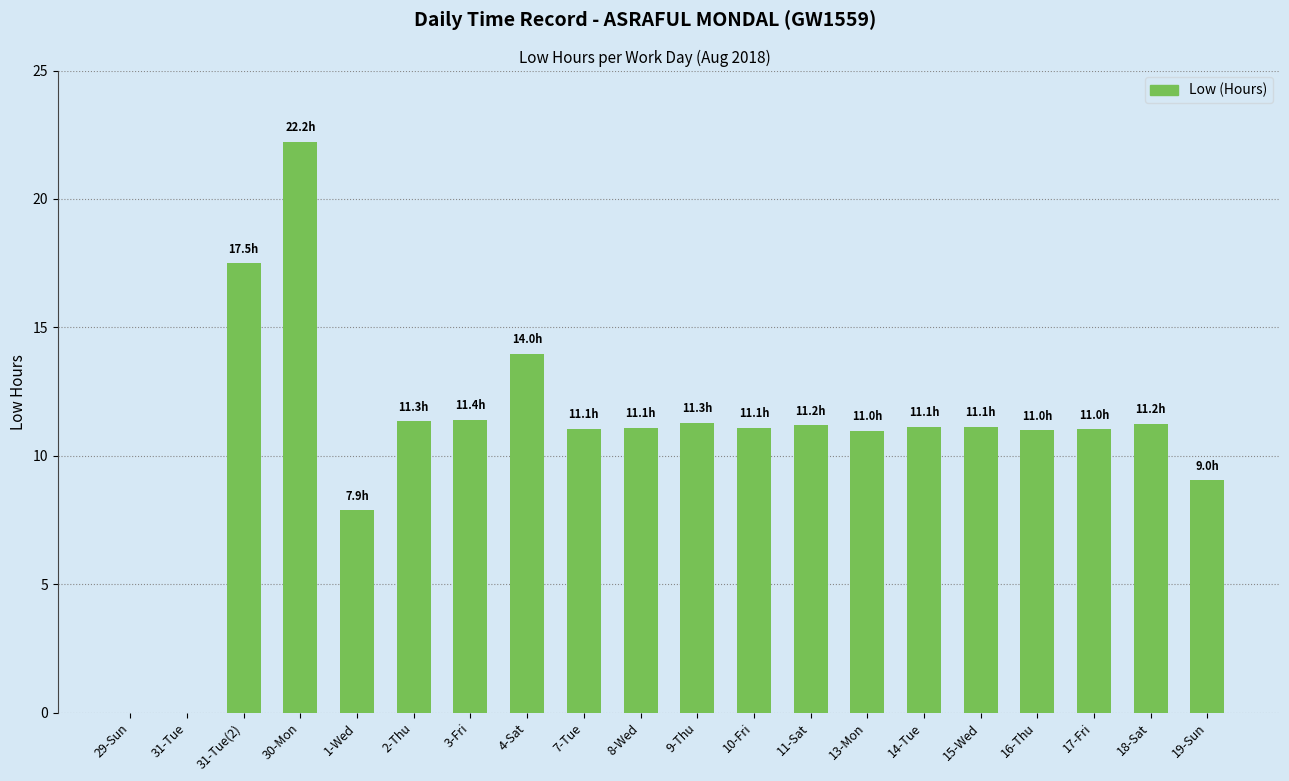

What is the greatest value displayed?

22.2